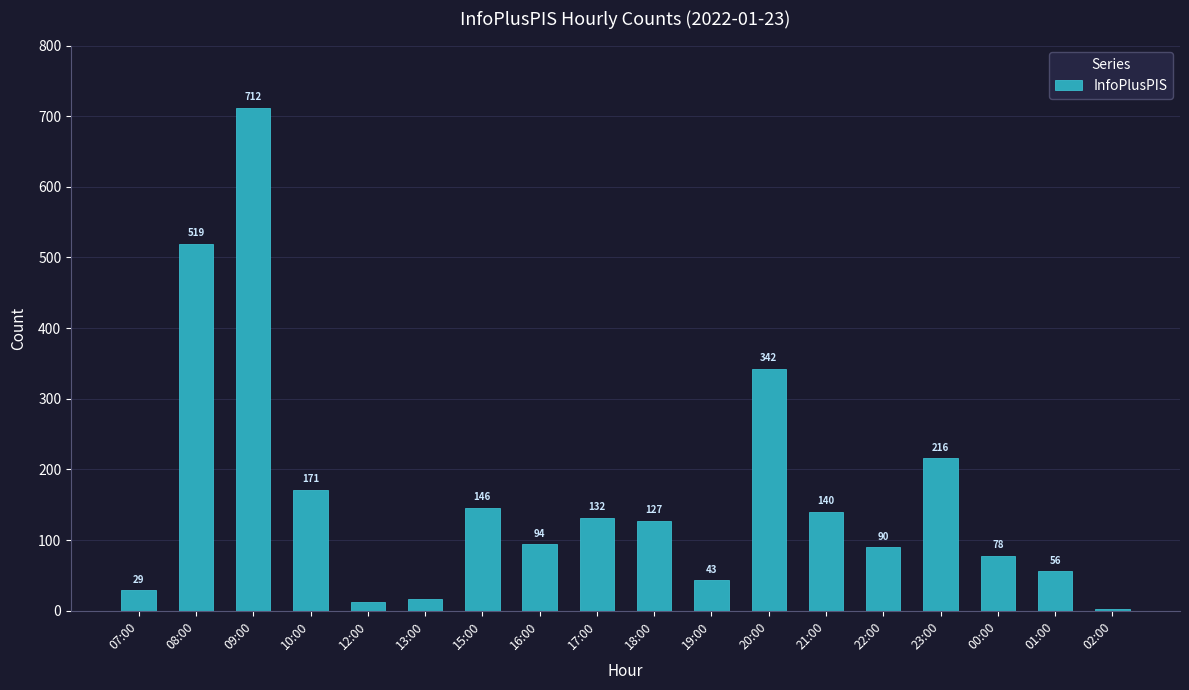

Between 12:00 and 10:00, which is larger?

10:00